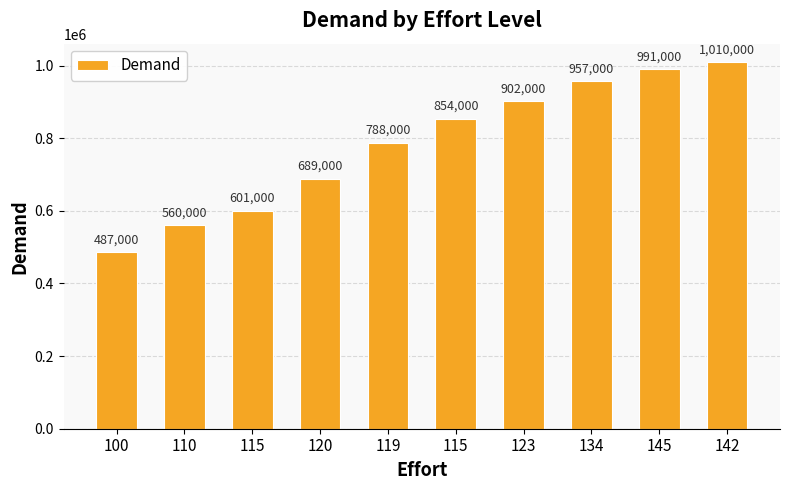

Reading right to left, transcribe all the data shown in this chart.

142=1010000	145=991000	134=957000	123=902000	115=854000	119=788000	120=689000	115=601000	110=560000	100=487000